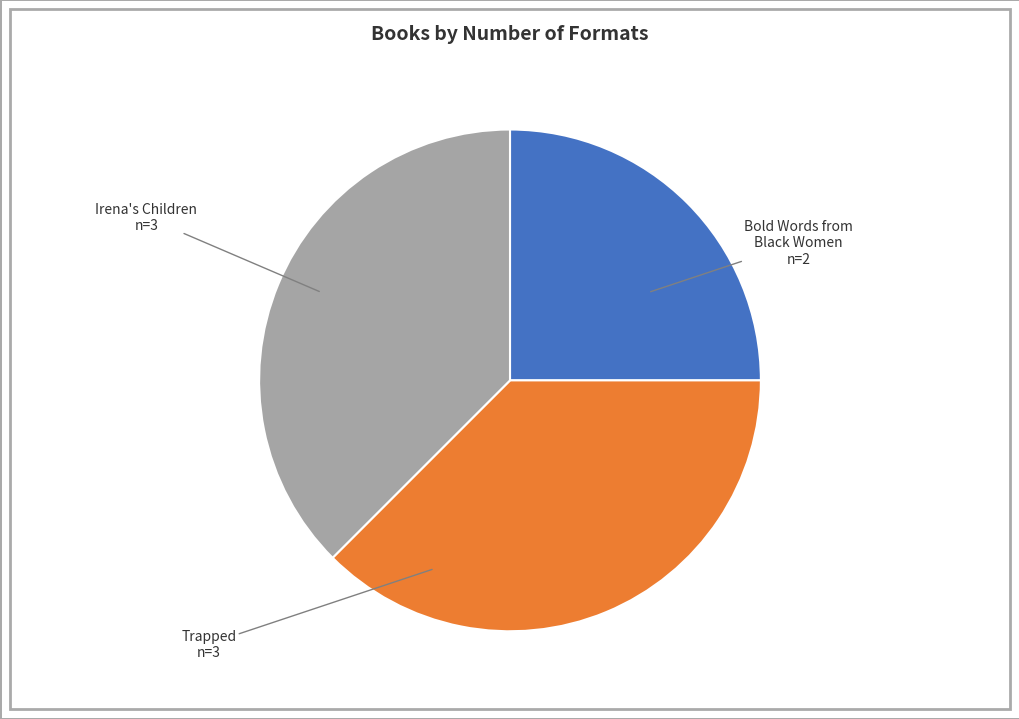

Is there any slice that represents more than half of the pie?

No